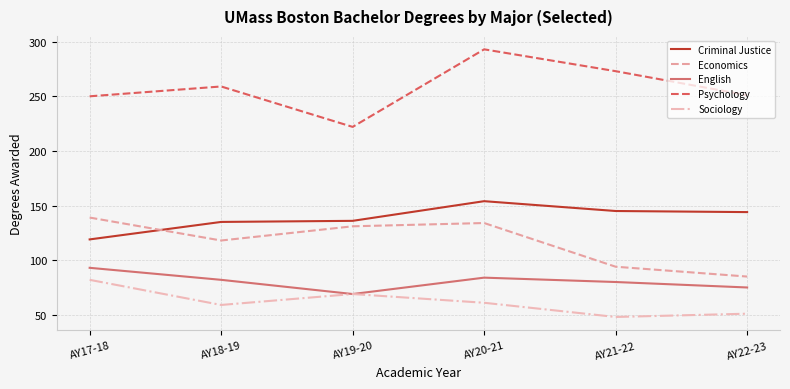

What is the total value across all series at AY21-22?

640